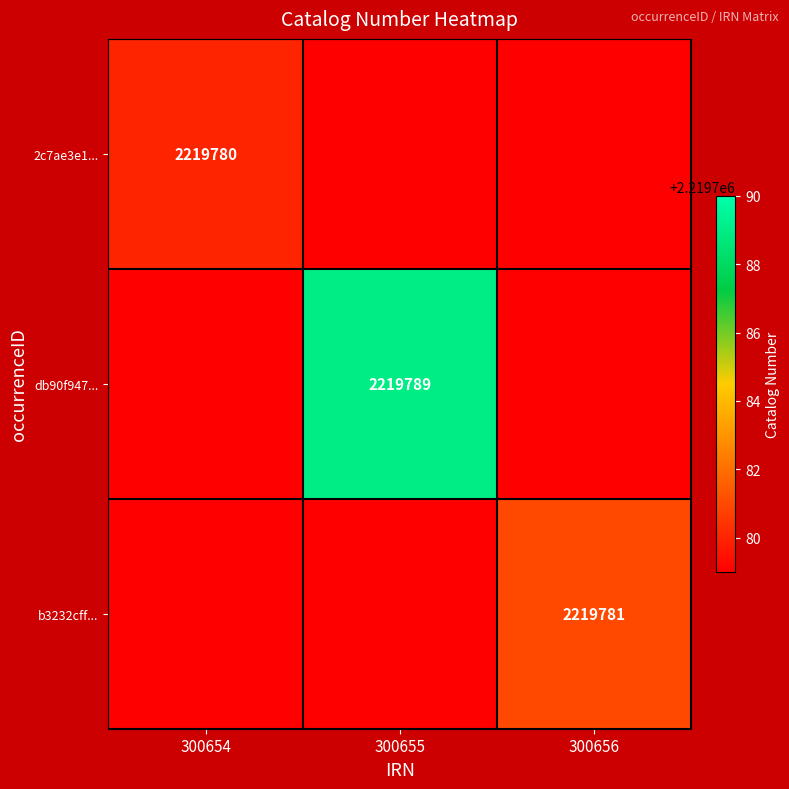

Which label corresponds to the smallest value in the chart?

300655